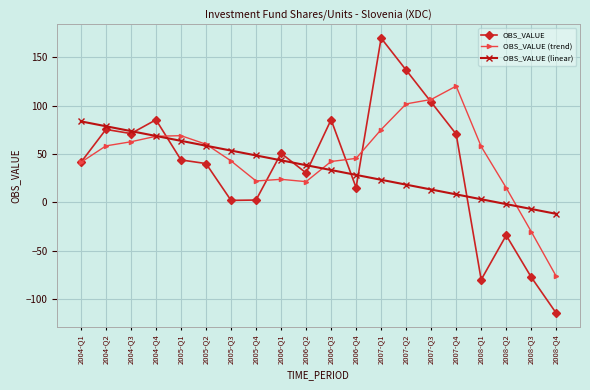

Where does the OBS_VALUE (trend) series first go above 57?

2004-Q2